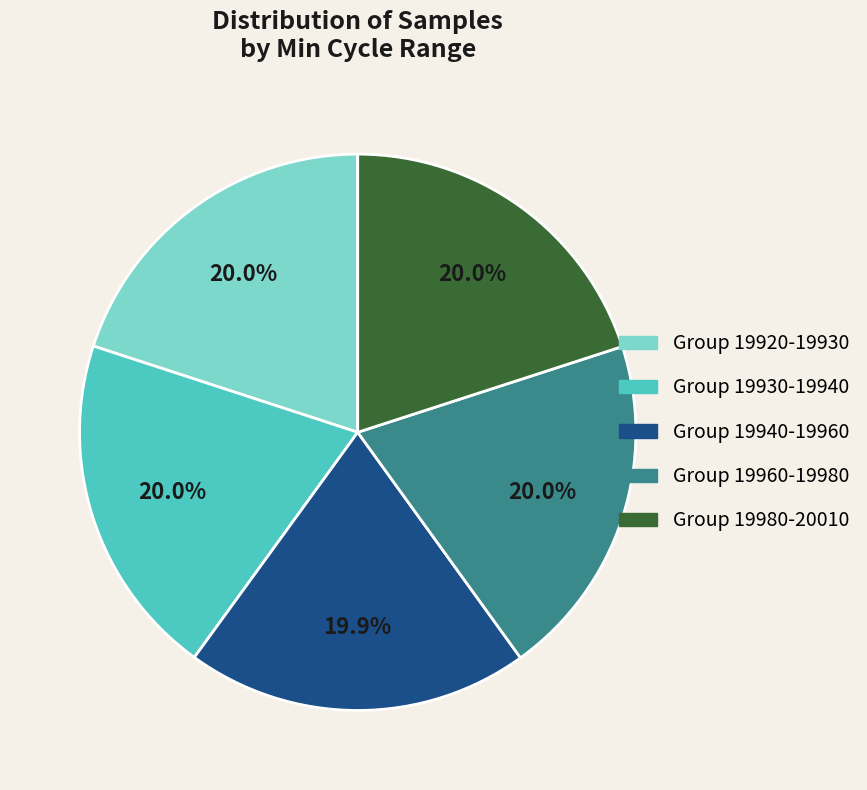

Is there any slice that represents more than half of the pie?

No